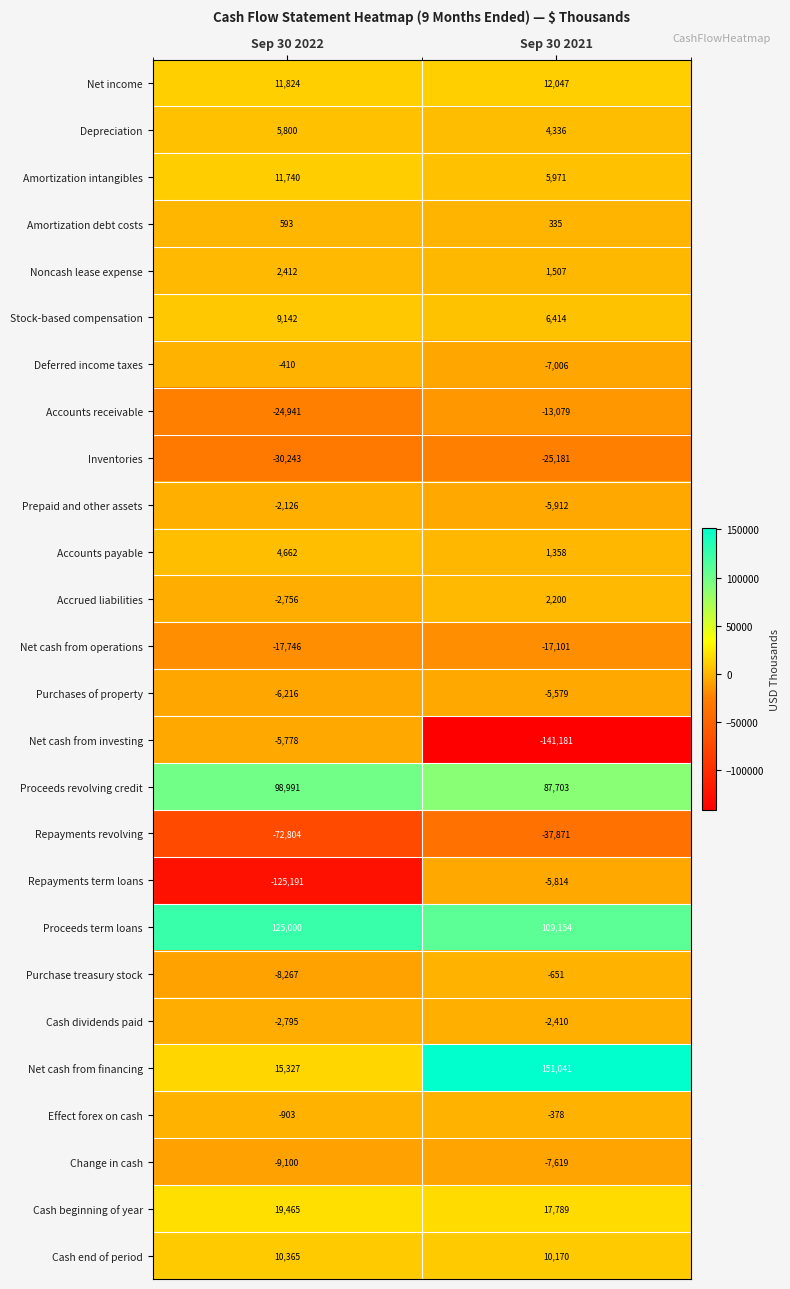

What is the average value of the Accounts receivable series?

-19010